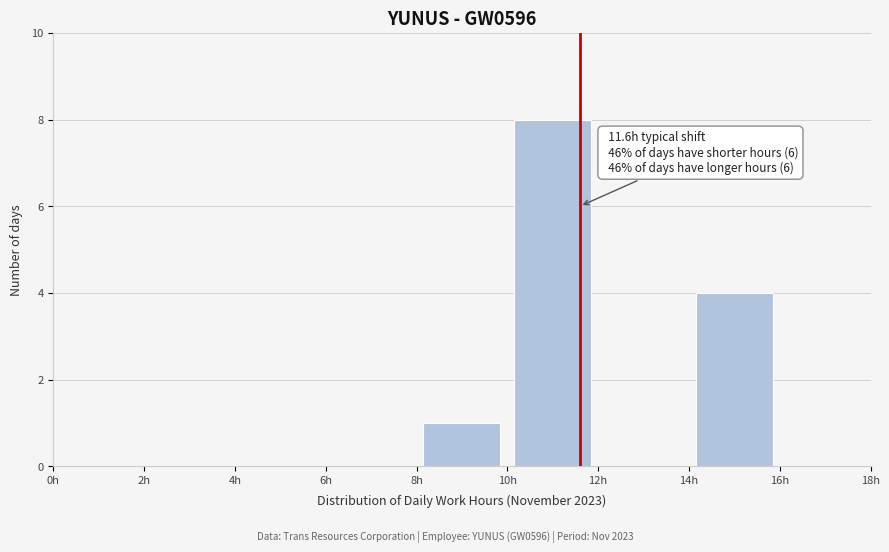

Which range on the x-axis has the tallest bar?

10 to 12